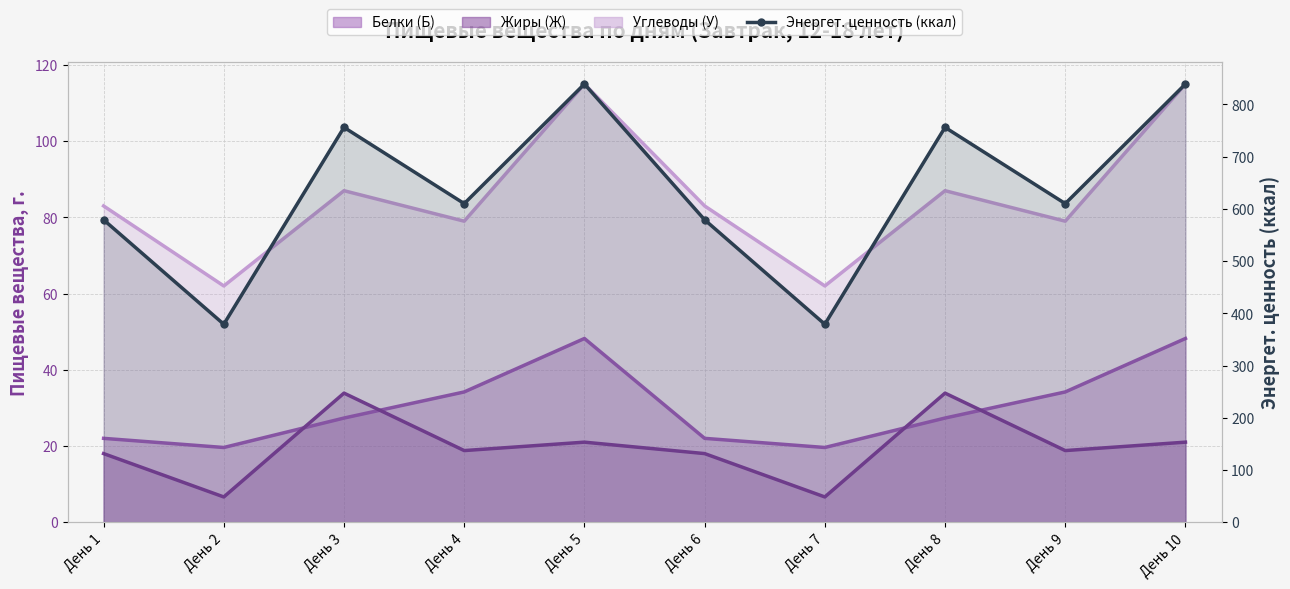

At how many categories does at least one series exceed 338?

10